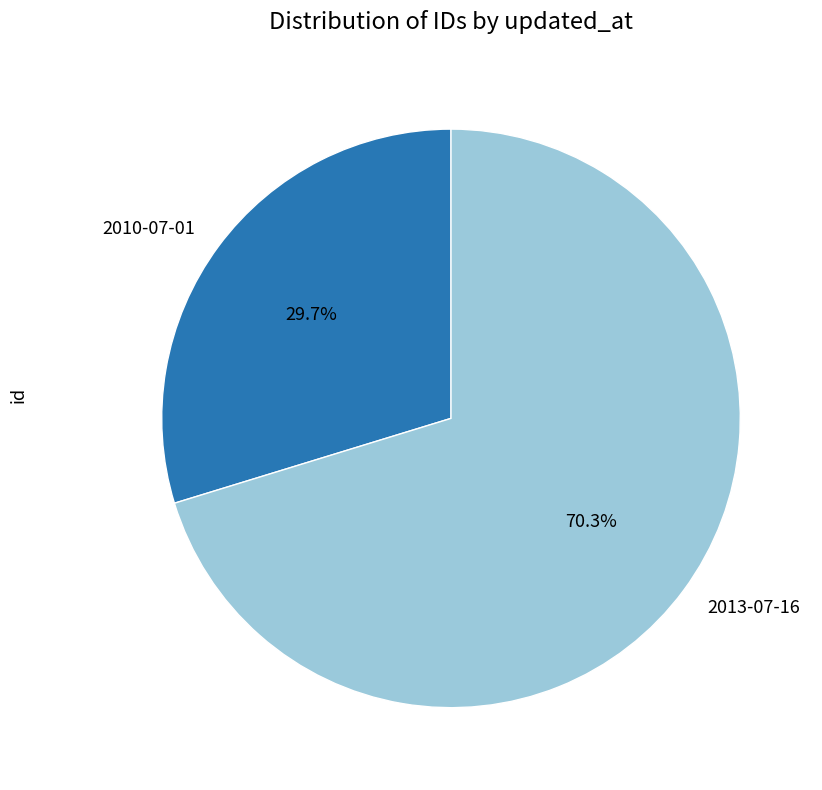

The 2010-07-01 slice represents 30% of the pie. True or false?

True